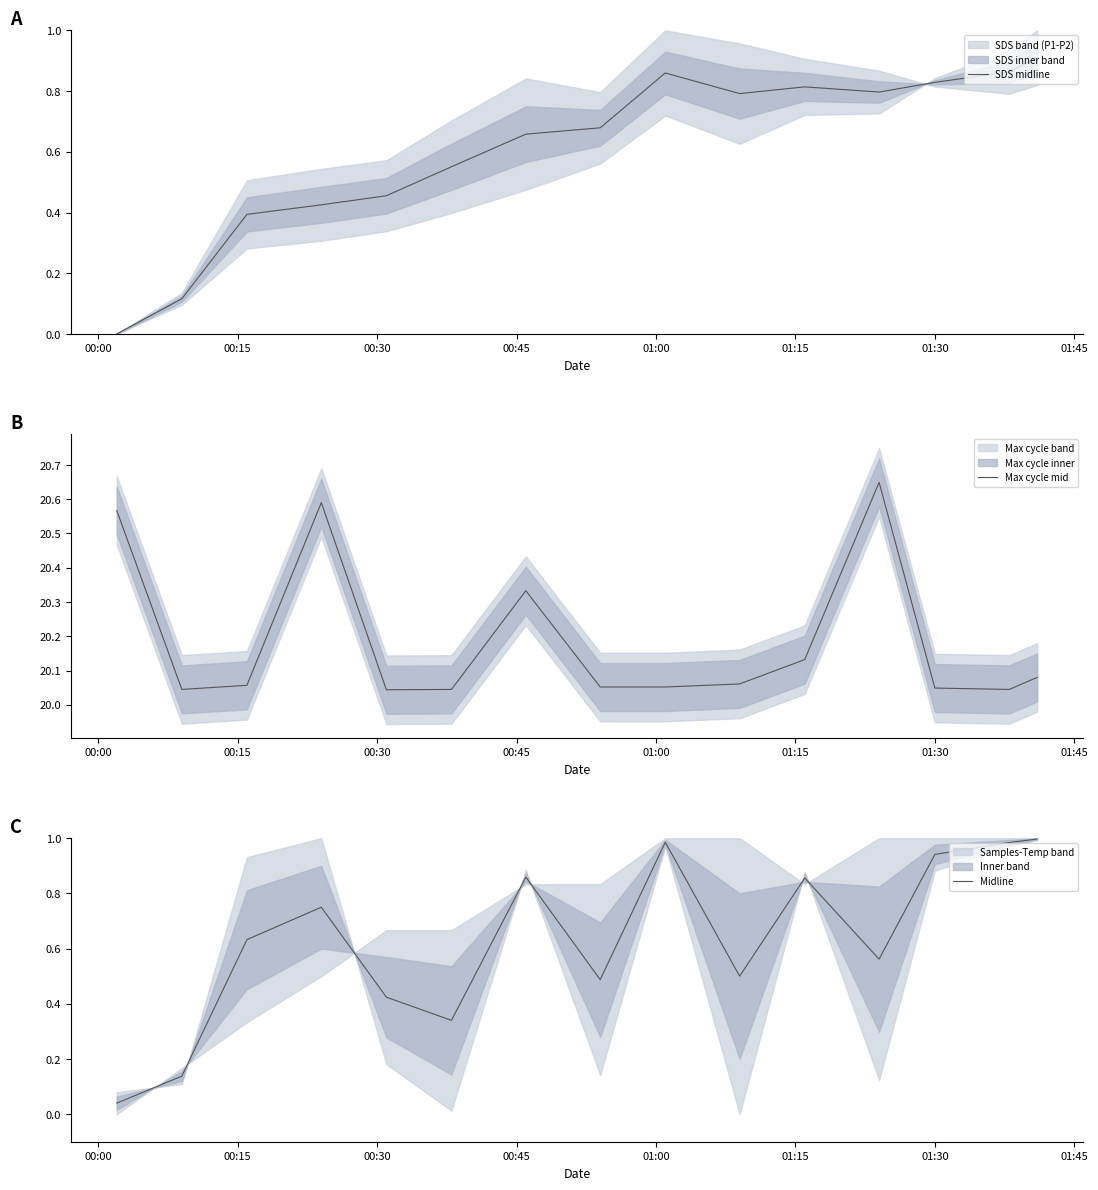

Which series has the largest total across all categories?

Max cycle mid